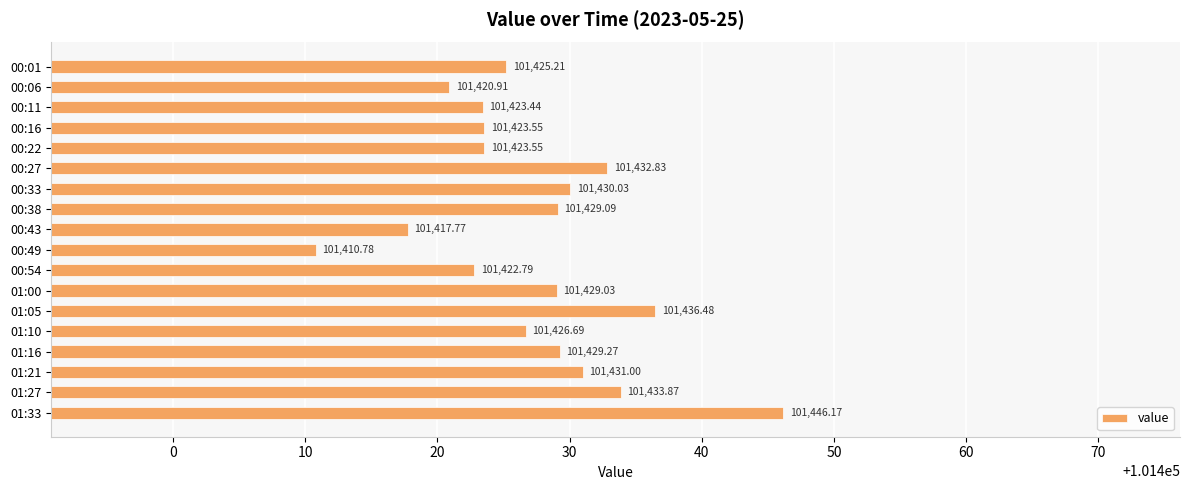

What is the sum of all values?

1825692.5